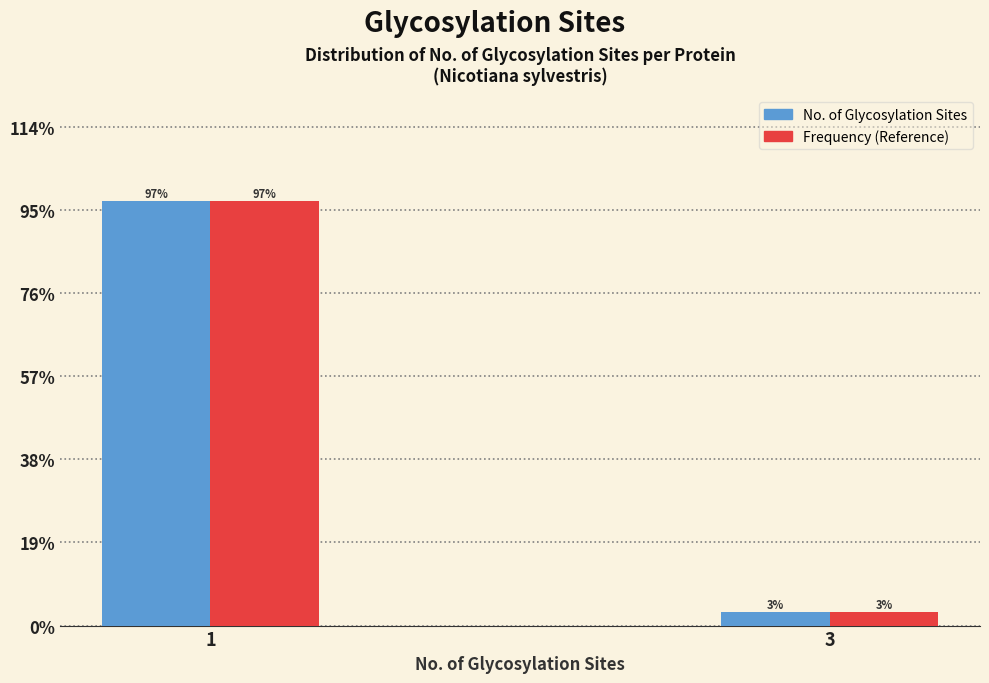

What is the minimum value shown in the chart?

3.0